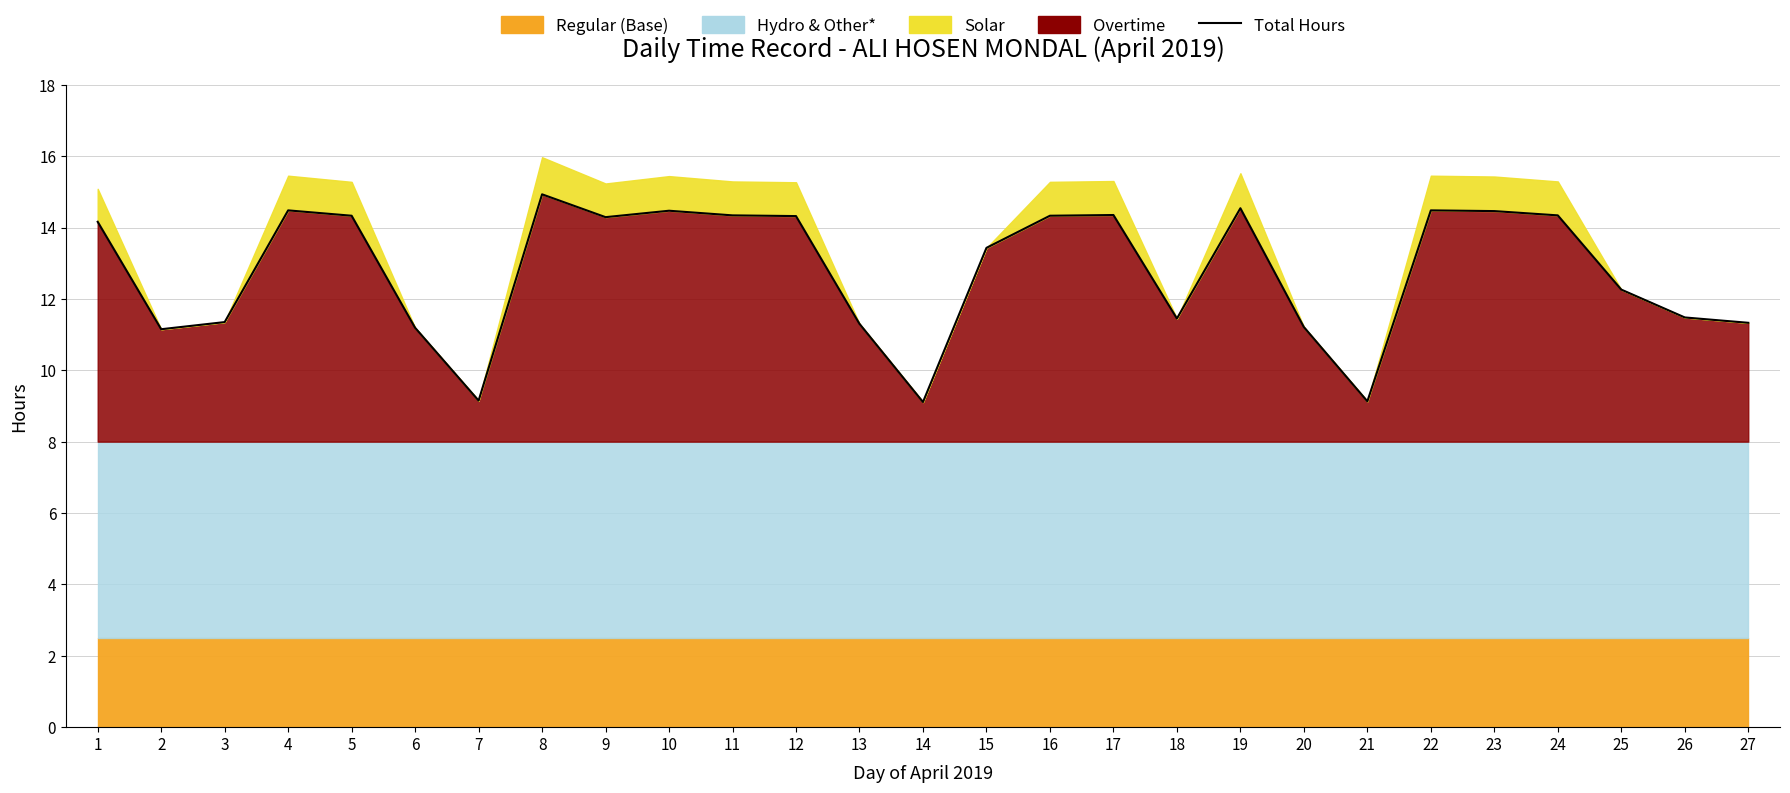

What is the greatest value displayed?

14.9